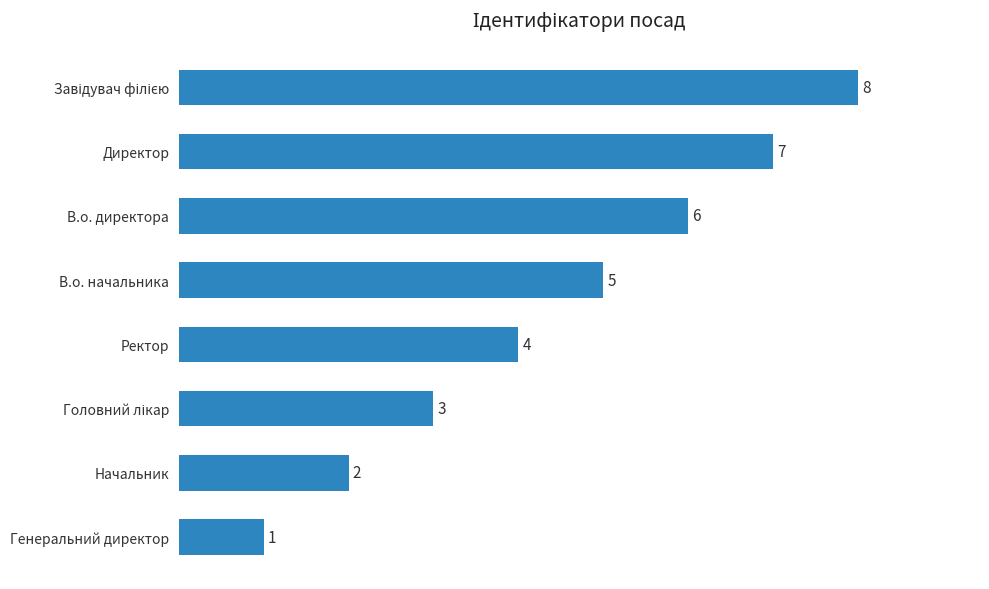

What is the difference between the maximum and second lowest values?

6